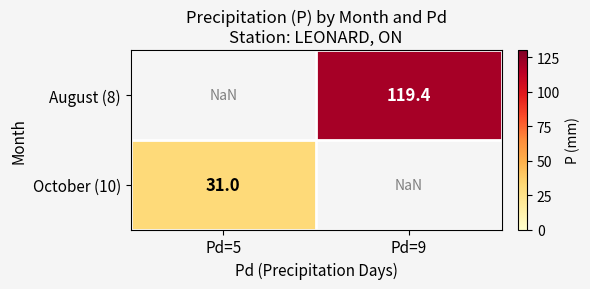

At which category does the chart reach its minimum across all series?

Pd=5